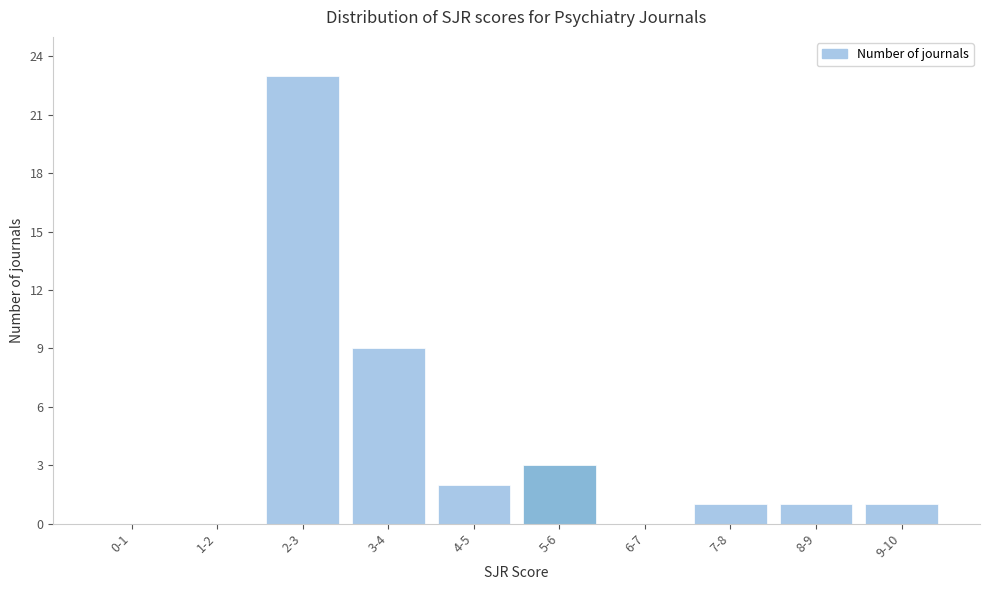

Reading right to left, list all the values displayed in this chart.

9-10=1	8-9=1	7-8=1	6-7=0	5-6=3	4-5=2	3-4=9	2-3=23	1-2=0	0-1=0